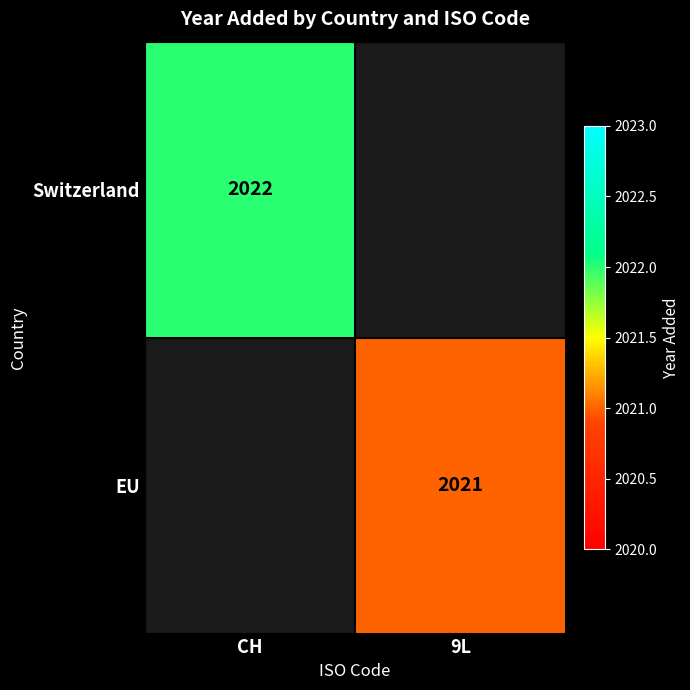

Is the value of Switzerland at CH greater than the value of EU at 9L?

Yes